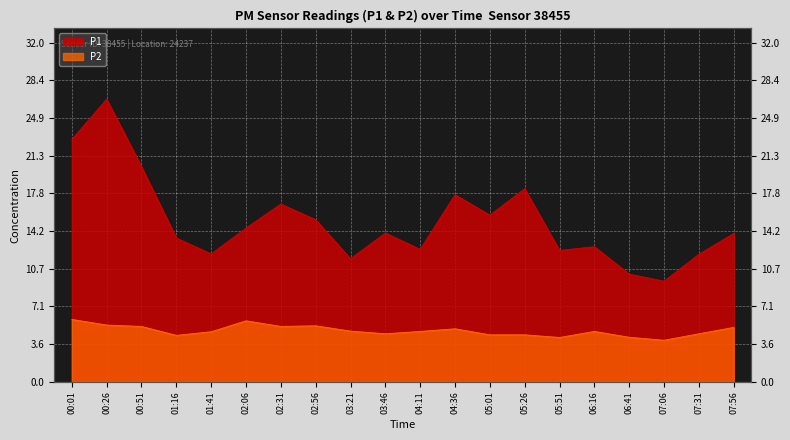

What are all the series names shown in the legend?

P1, P2